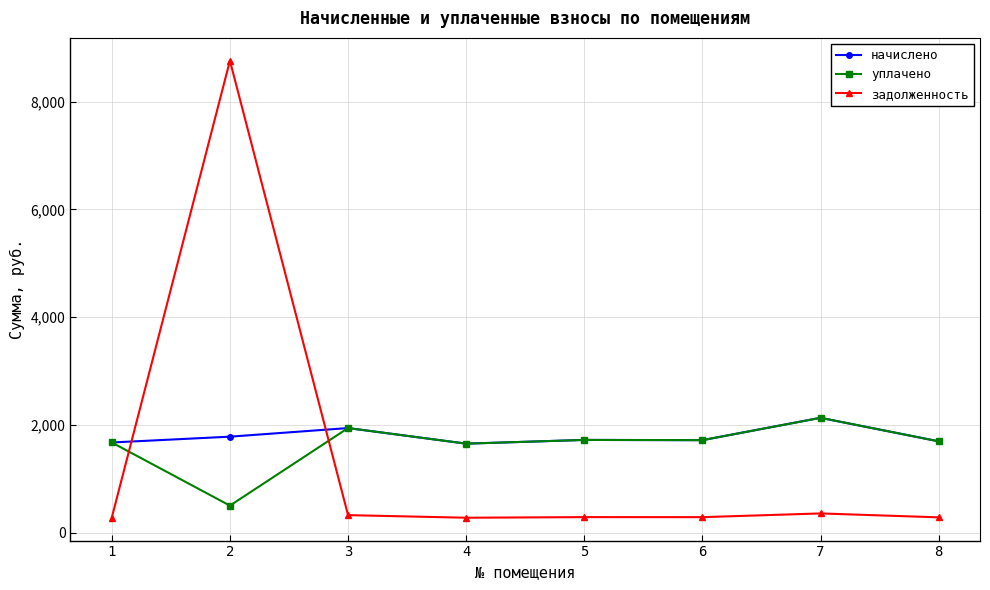

Where is the first local minimum for уплачено?

2